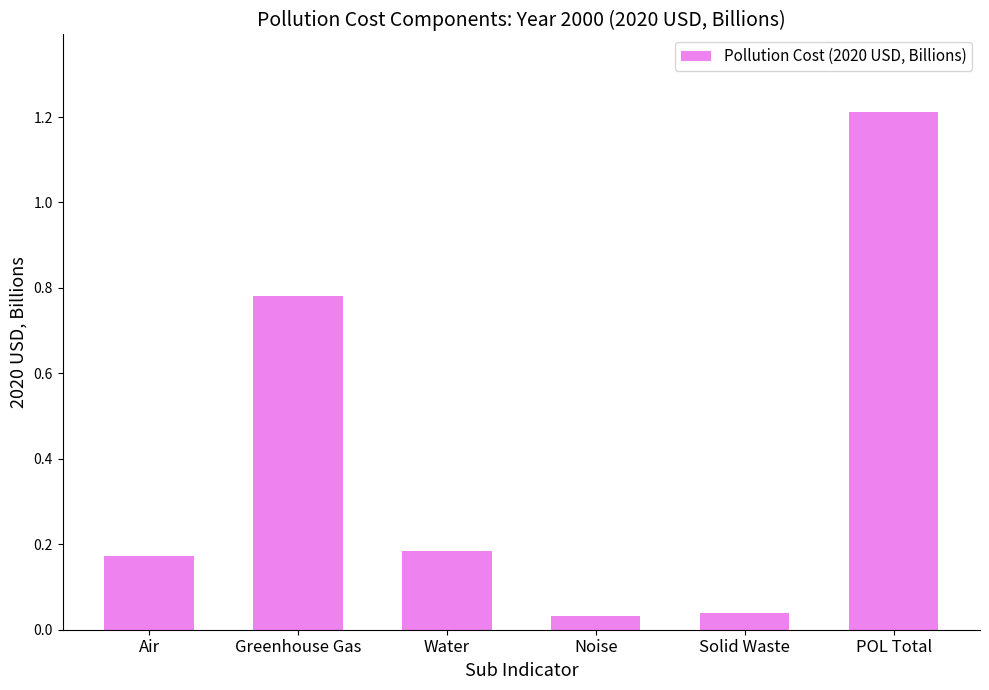

What is the label of the 5th bar from the left?

Solid Waste